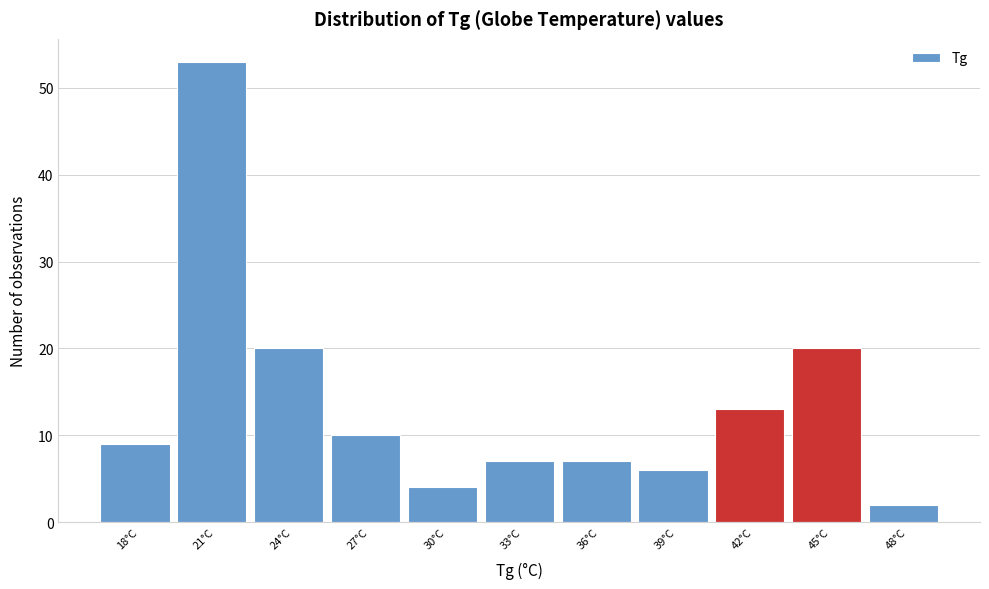

Reading left to right, list all the values displayed in this chart.

18°C=9	21°C=53	24°C=20	27°C=10	30°C=4	33°C=7	36°C=7	39°C=6	42°C=13	45°C=20	48°C=2